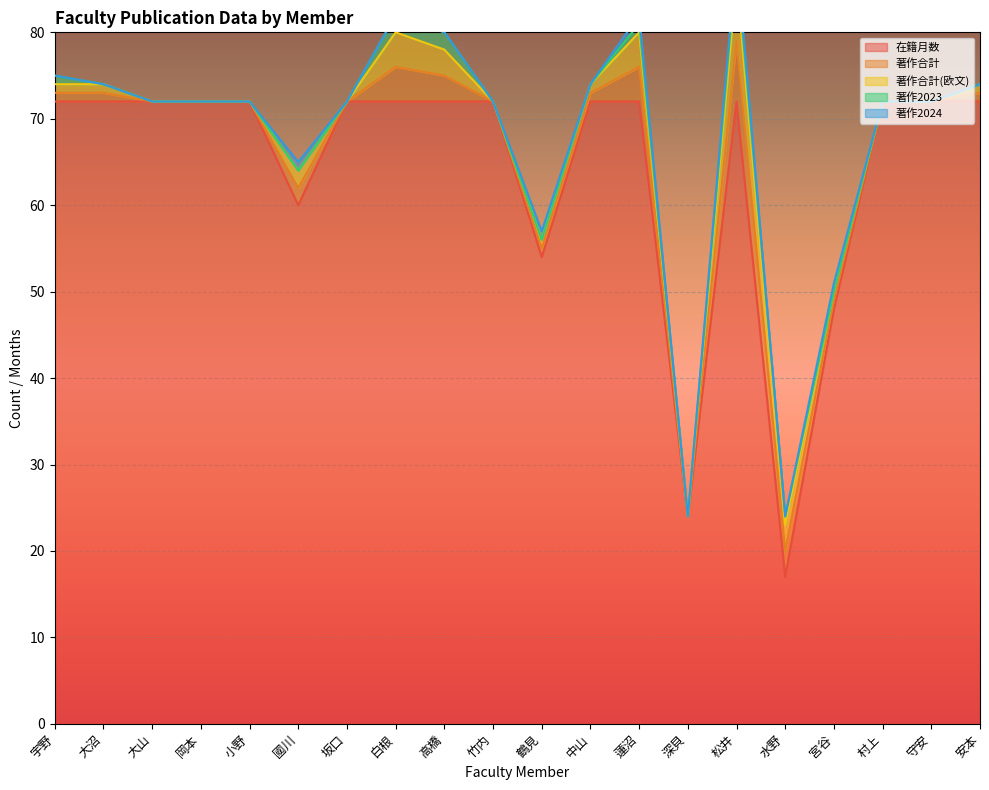

Which series has the largest total across all categories?

在籍月数